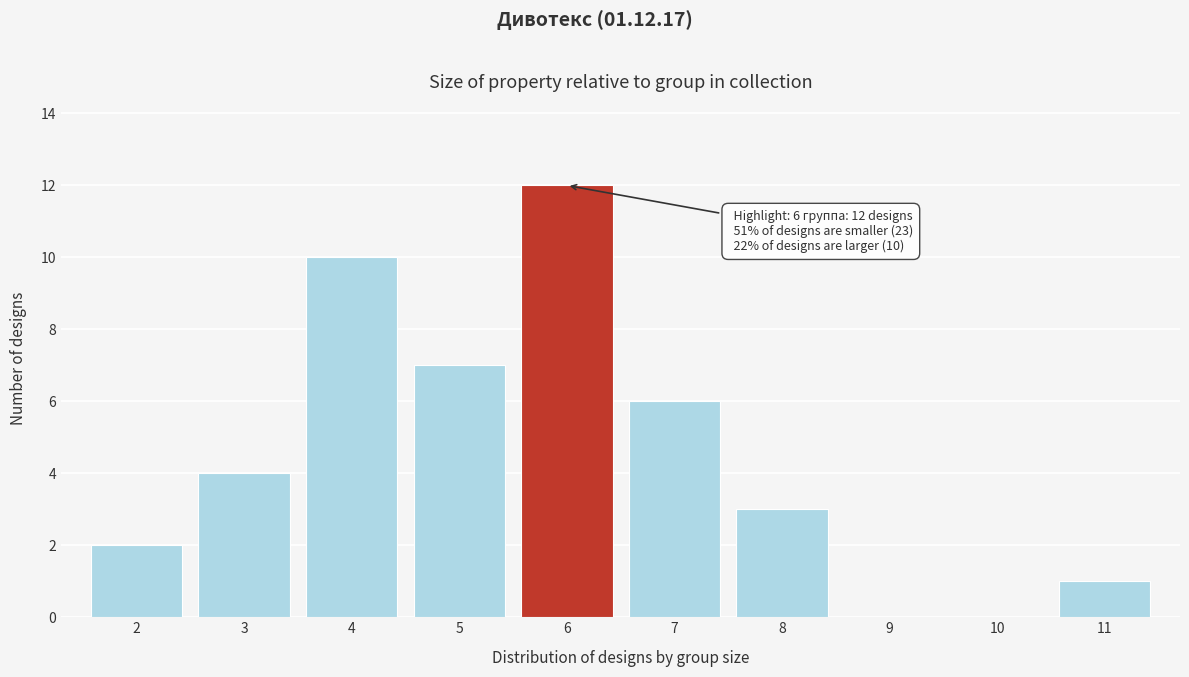

Which range on the x-axis has the tallest bar?

5.5 to 6.5